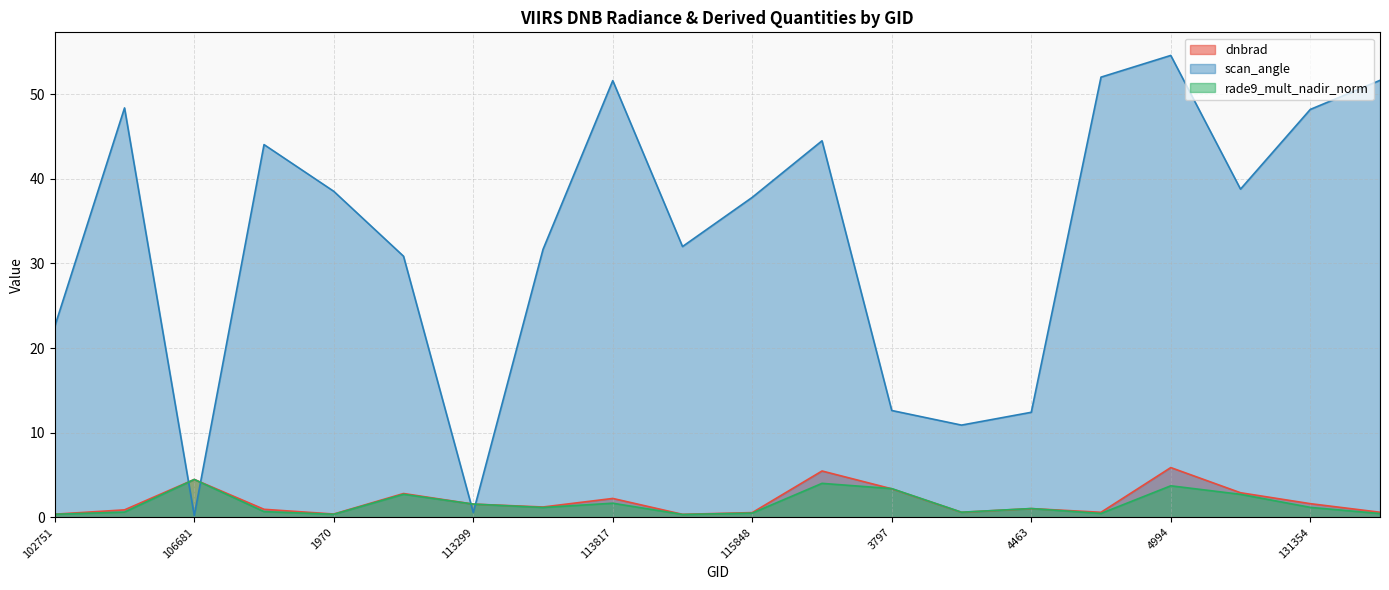

The value of rade9_mult_nadir_norm at 935 is 0.6. True or false?

True